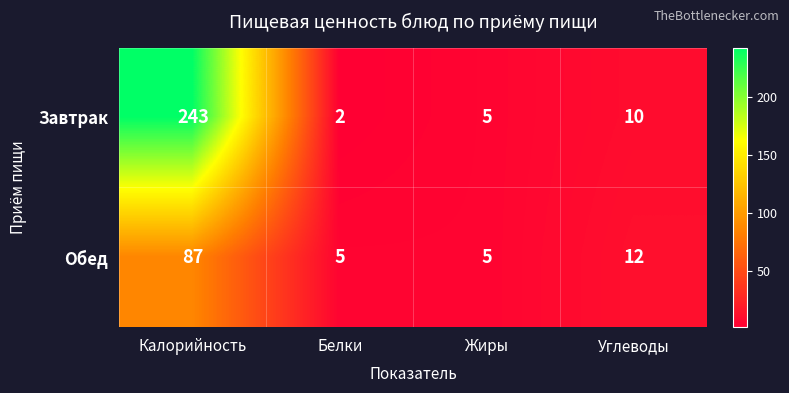

Where is Обед nearest to the value 46?

Углеводы